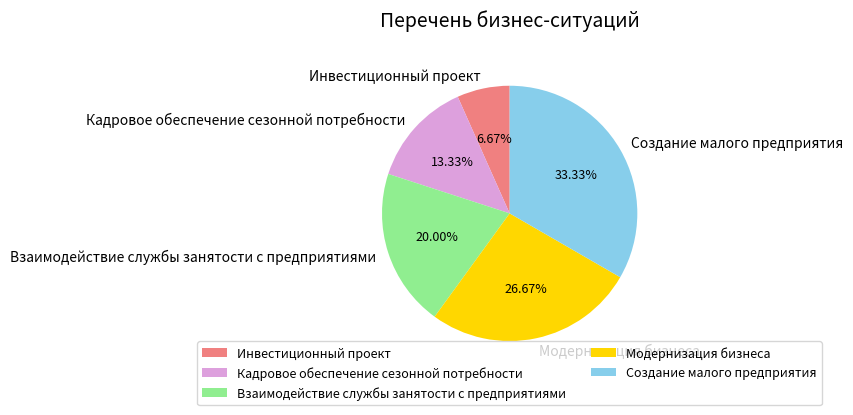

What is the total percentage of Инвестиционный проект and Кадровое обеспечение сезонной потребности?

20.0%